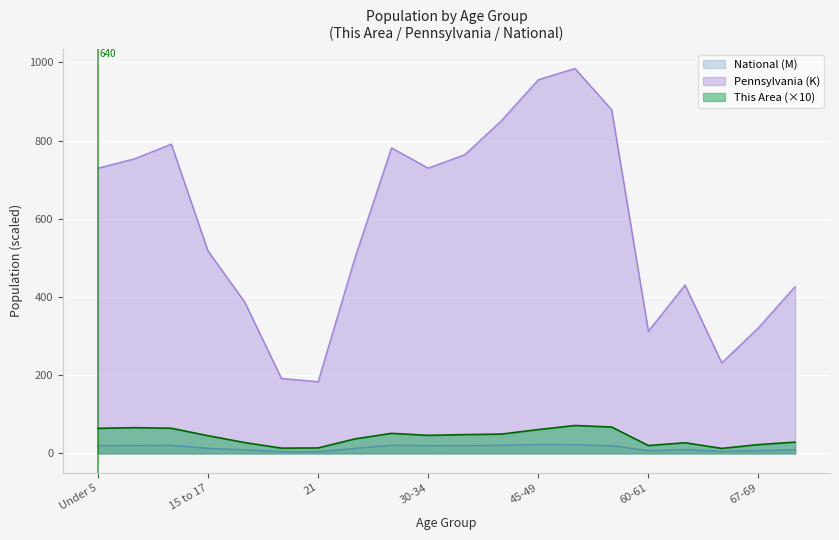

List the labels in order of National value, largest first.

45-49, 50-54, 25-29, 40-44, 10 to 14, 5 to 9, Under 5, 35-39, 30-34, 55-59, 15 to 17, 22-24, 62-64, 70-74, 18-19, 67-69, 60-61, 65-66, 20, 21